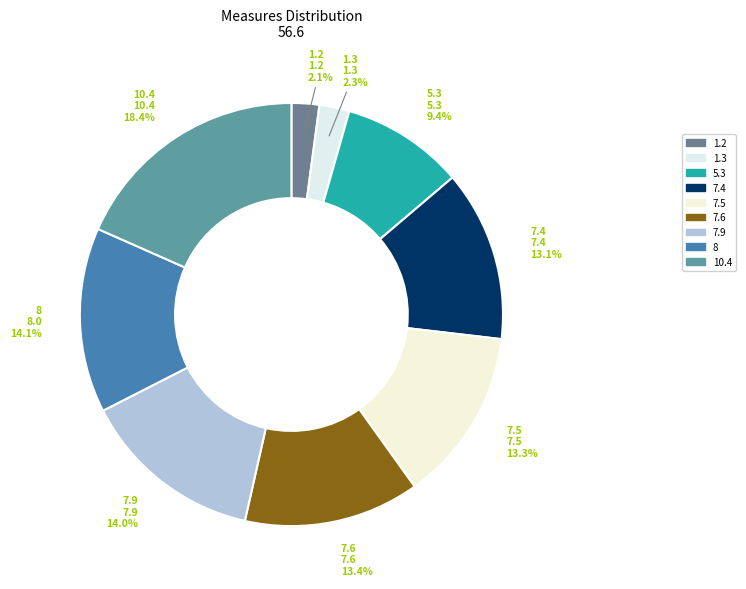

How many segments does this pie chart have?

9